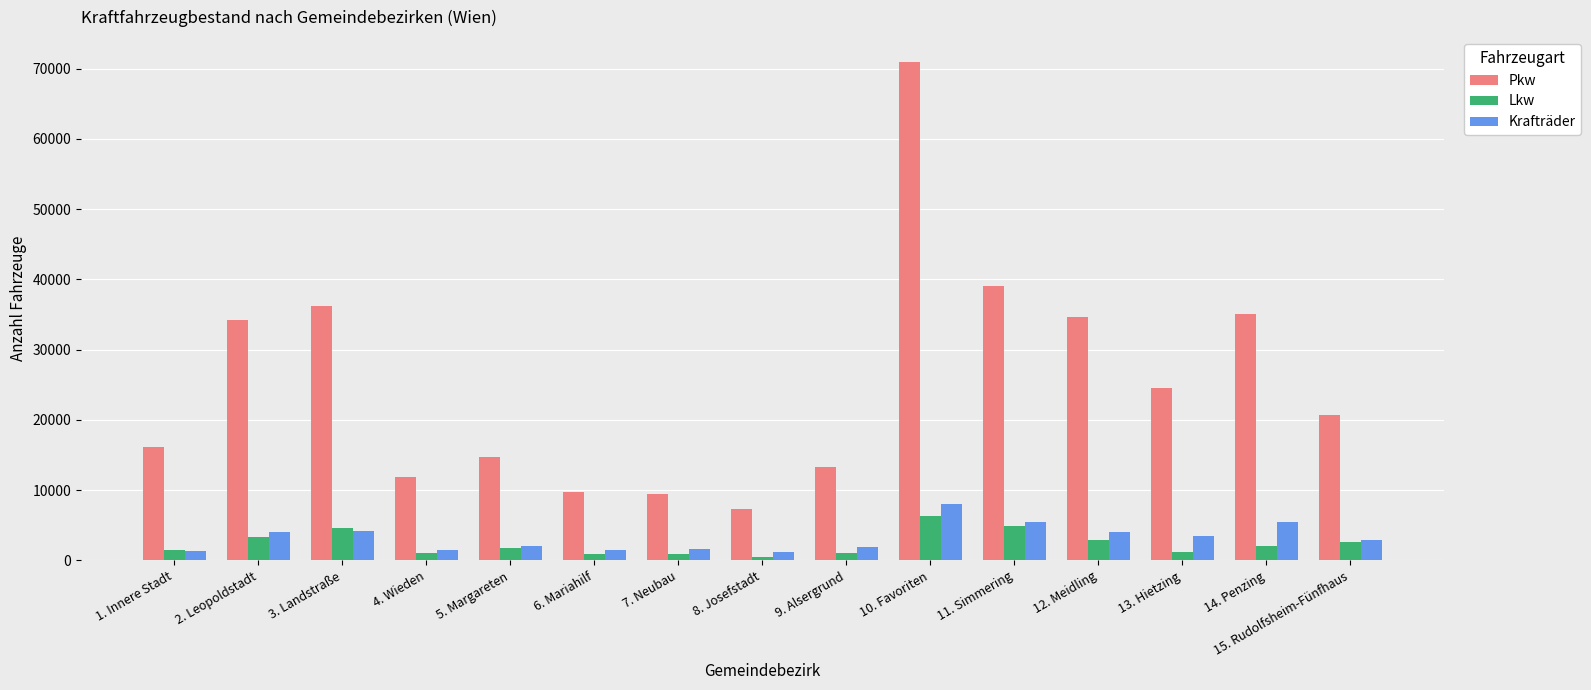

How many bars are there in total?

45